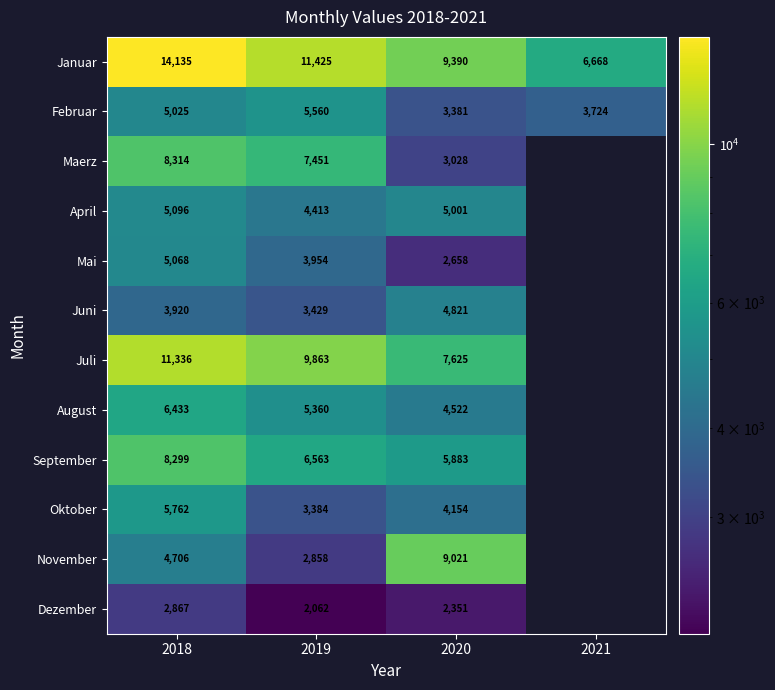

What is the difference between the highest and lowest values at 2020?

7039